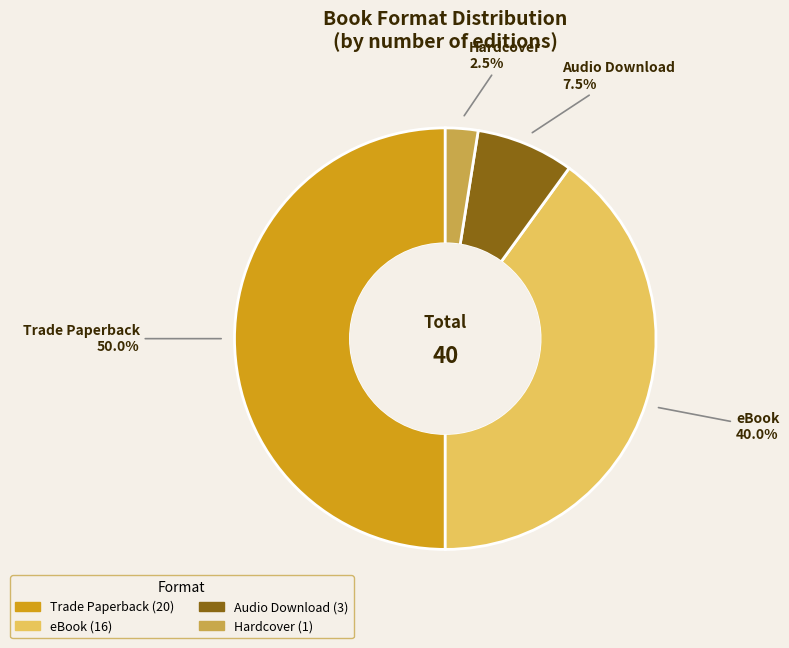

Does eBook represent more than half of the total?

No